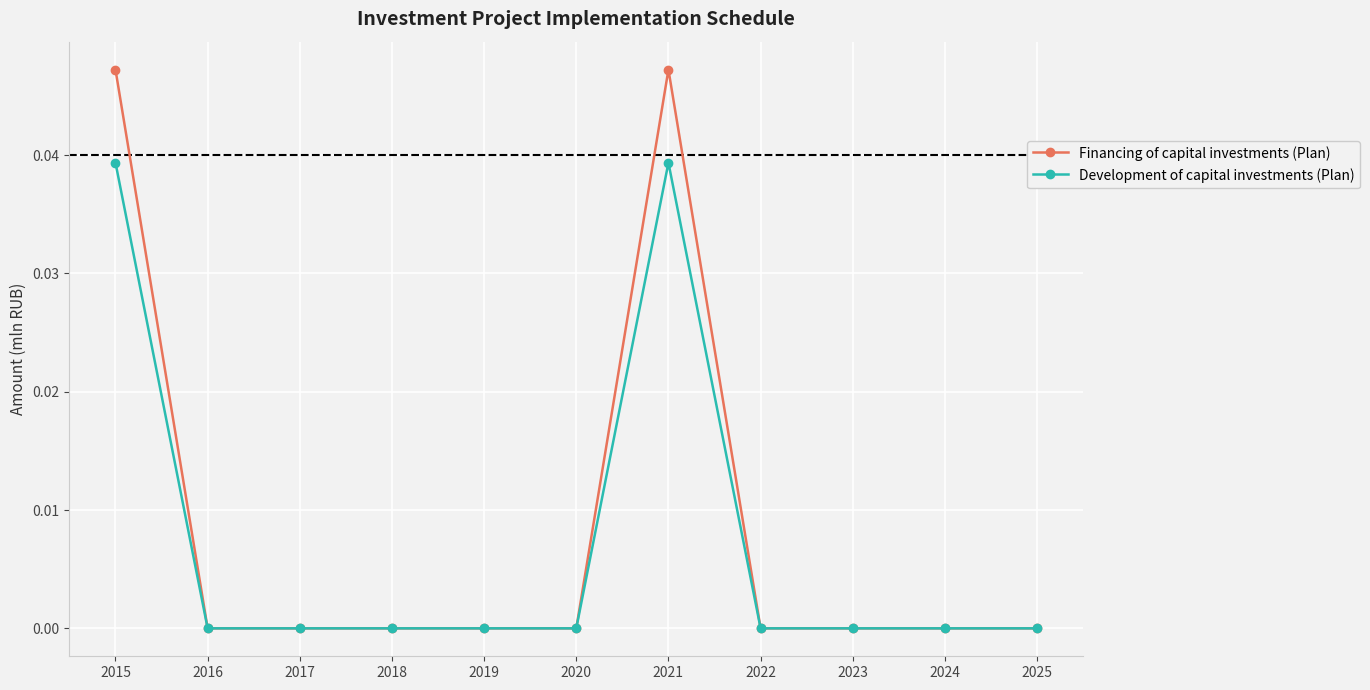

How many distinct data groups are displayed?

2